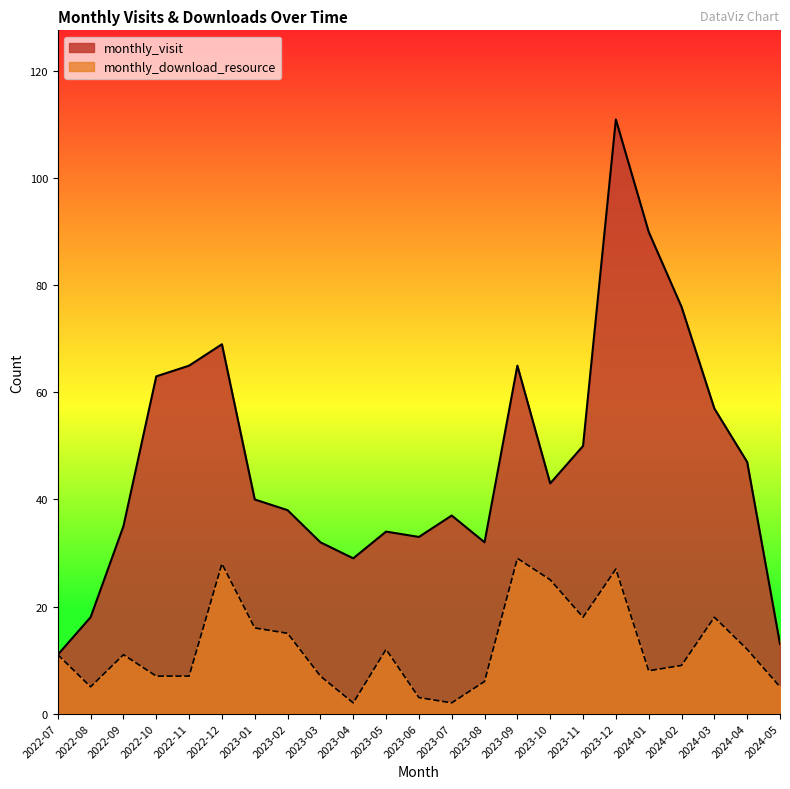

Which series changed the most between 2022-10 and 2024-03?

monthly_download_resource